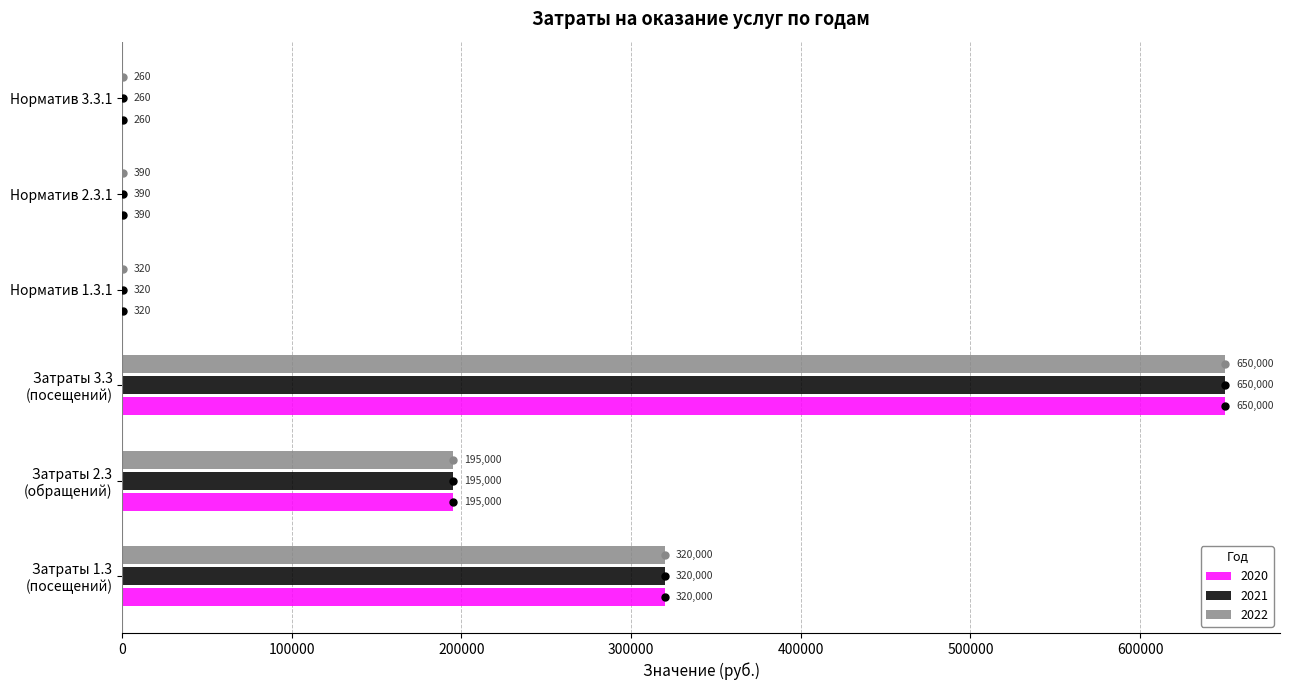

What value does the 2021 series have at Норматив 2.3.1, to the nearest 100?

400